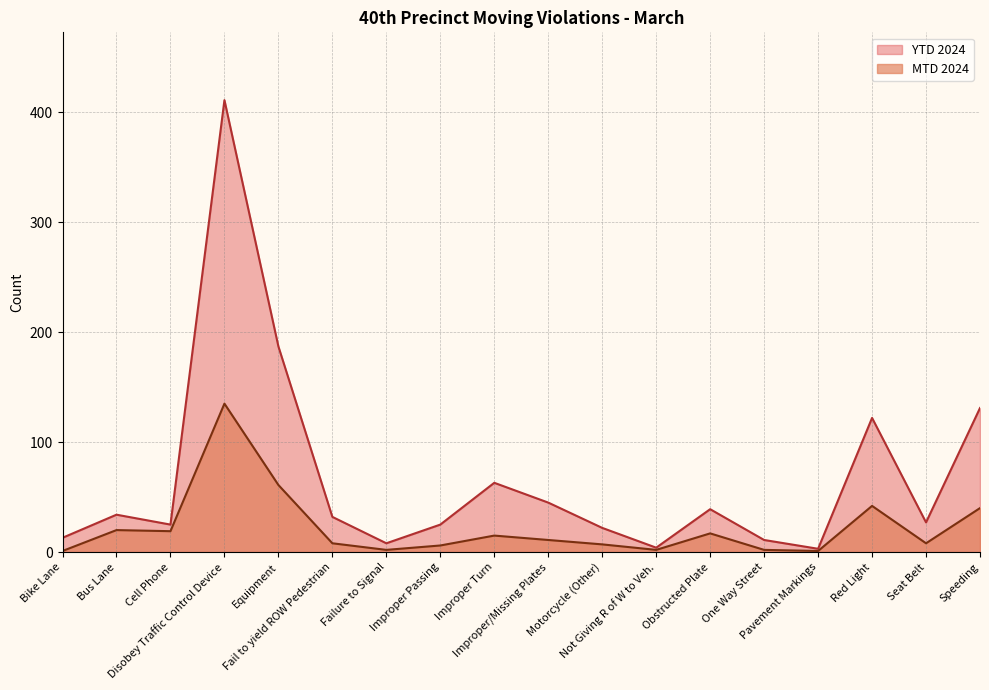

What is the sum of the YTD 2024 values at Obstructed Plate and Pavement Markings?

42